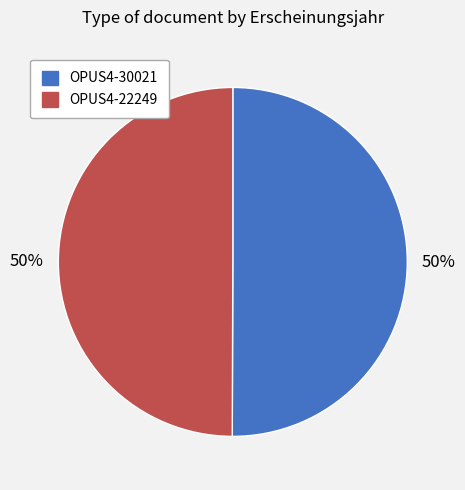

Is it true that OPUS4-30021 is 50% of the pie?

True